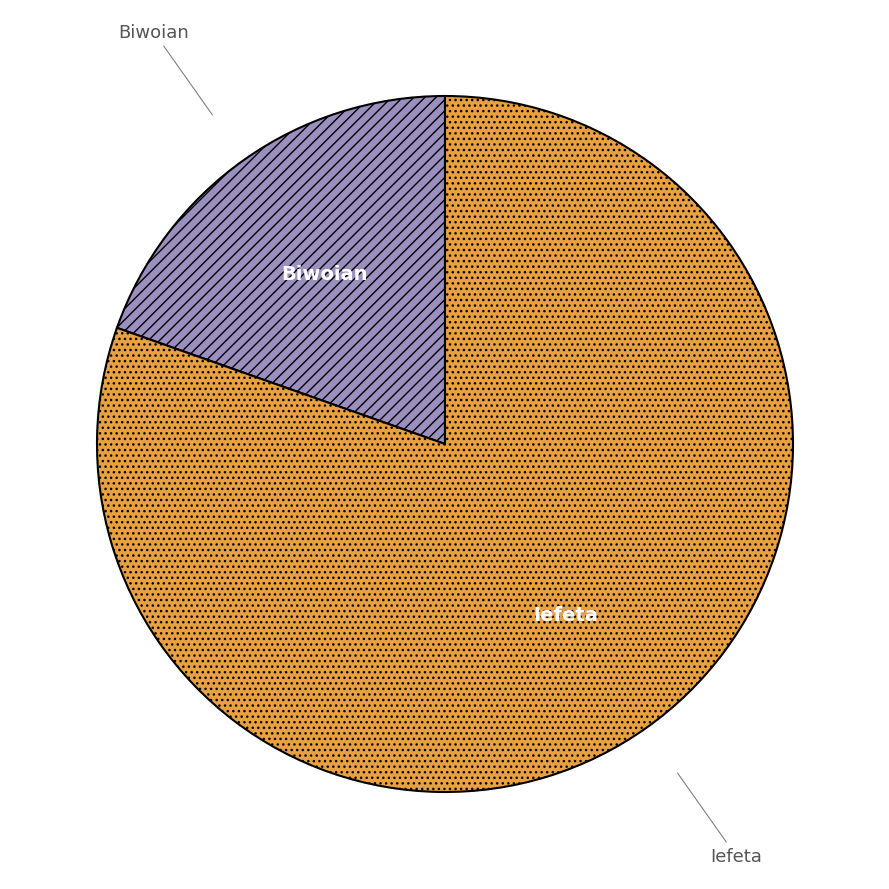

Between Iefeta and Biwoian, which is larger?

Iefeta